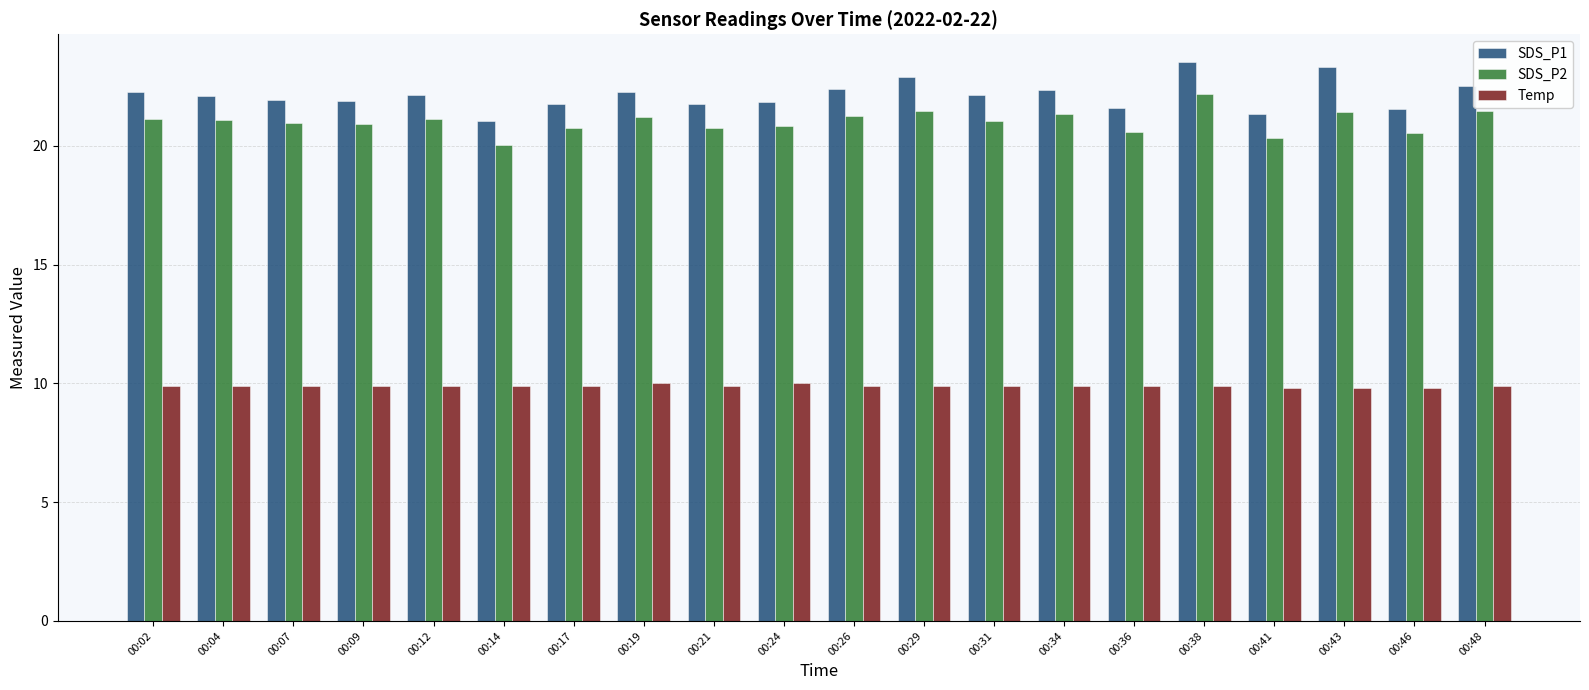

How many bars are there in each group?

3